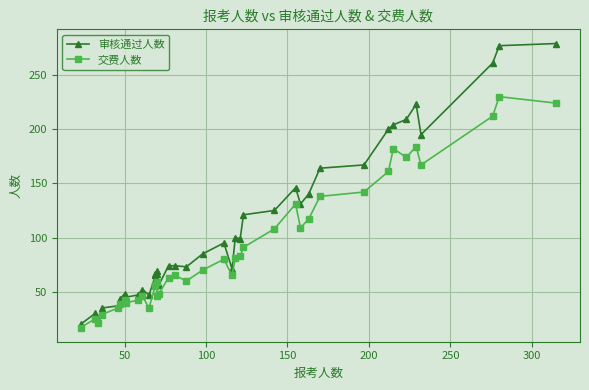

How many lines are shown in the chart?

2